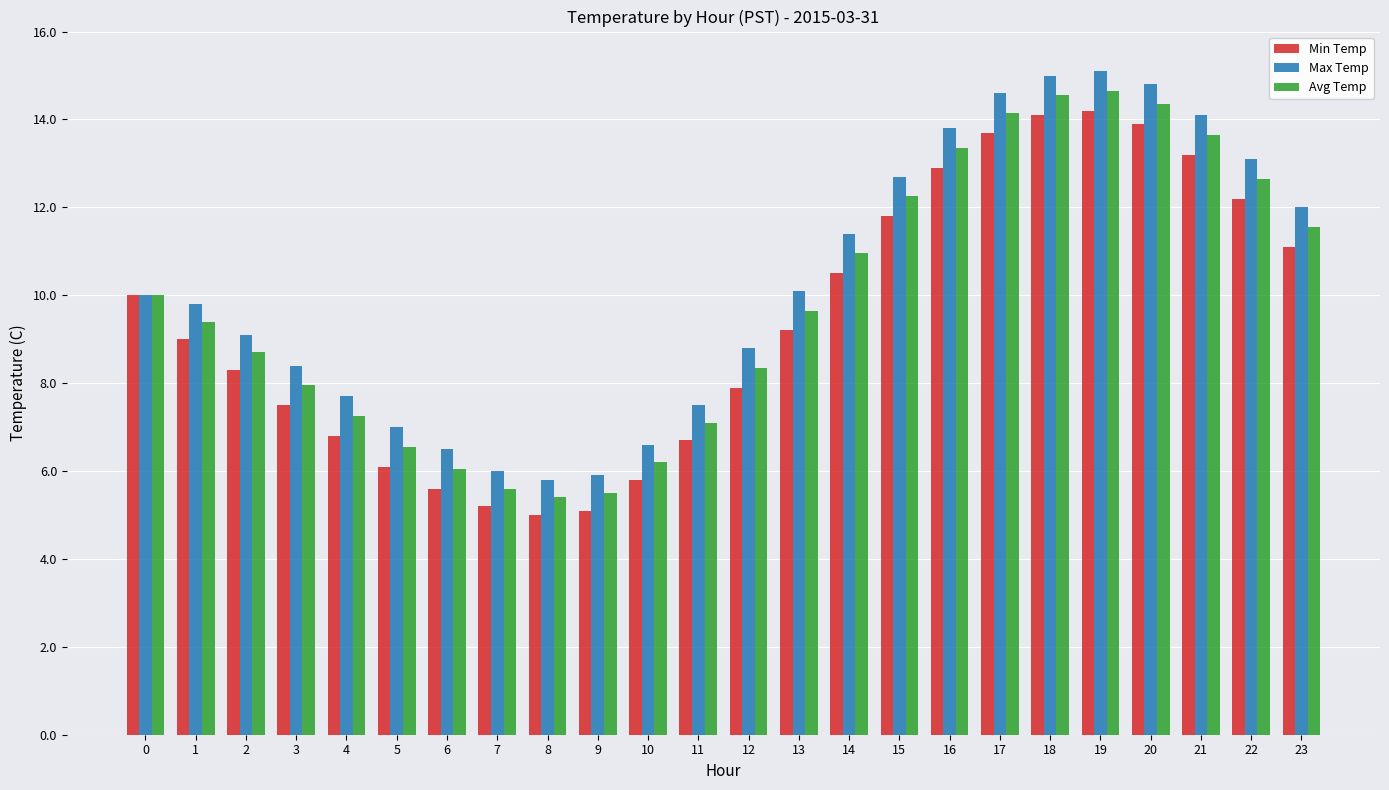

What is the spread (max minus min) of values at 12?

0.9